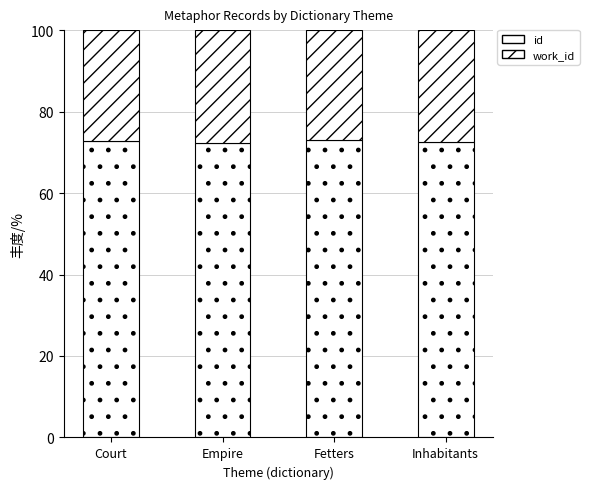

Does the chart contain stacked bars?

Yes